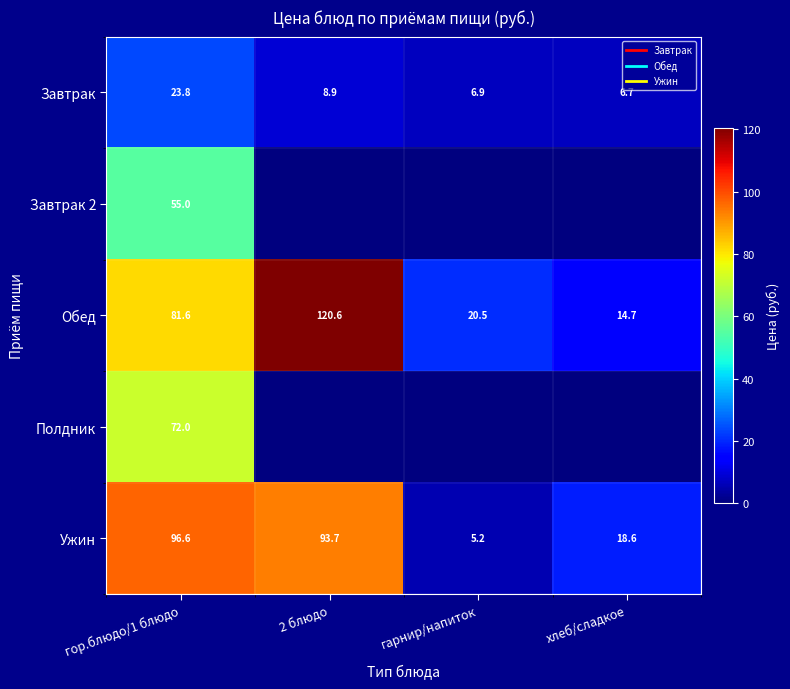

Rank the categories by Полдник value from lowest to highest.

2 блюдо, гарнир/напиток, хлеб/сладкое, гор.блюдо/1 блюдо